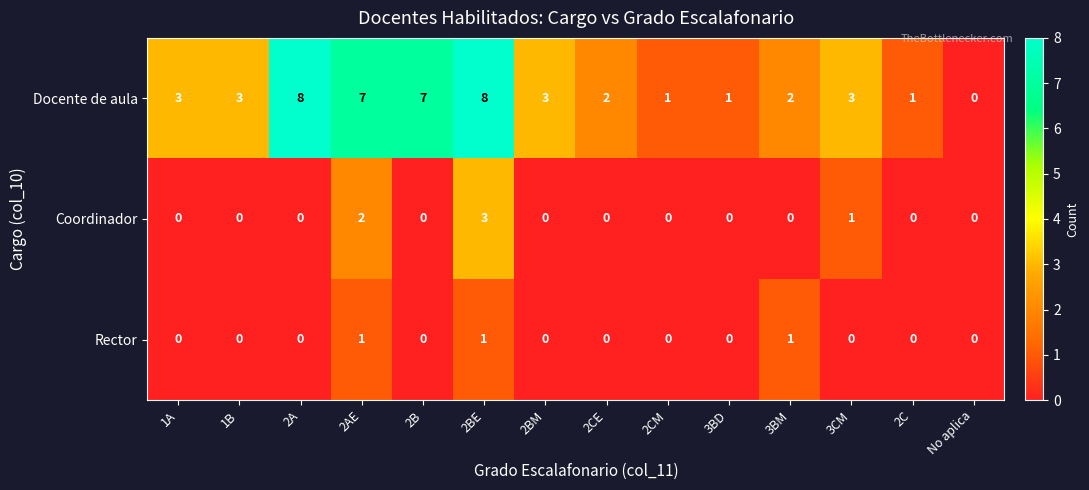

What is the difference between the maximum and second lowest values in the Coordinador series?

3